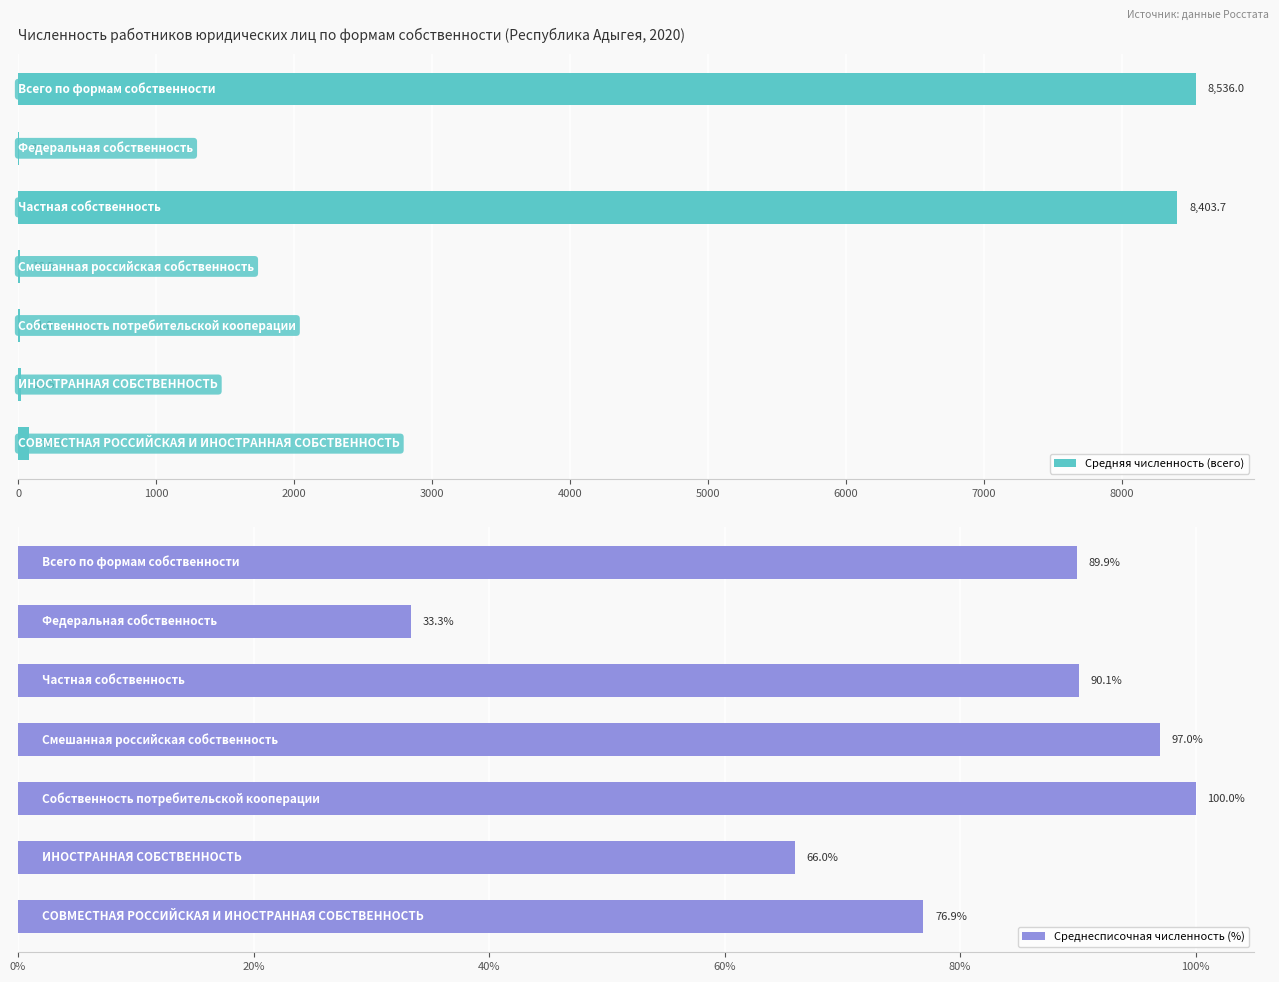

What is the difference between the second highest and second lowest values in the Среднесписочная численность (%) series?

31.0